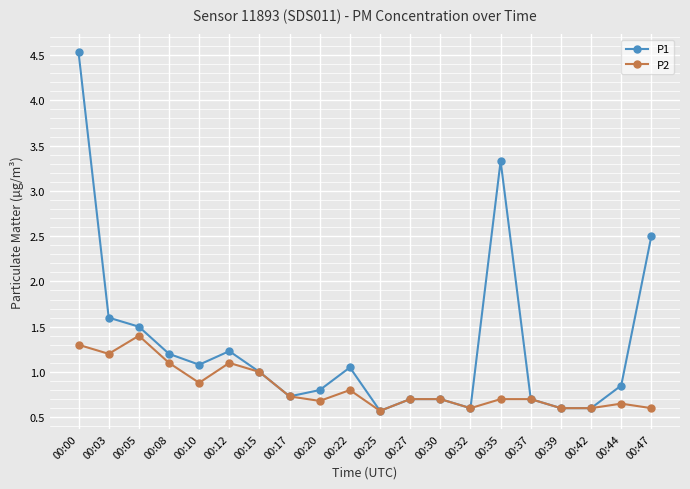

True or false: P2 has more than 0 points higher than both neighbors.

True